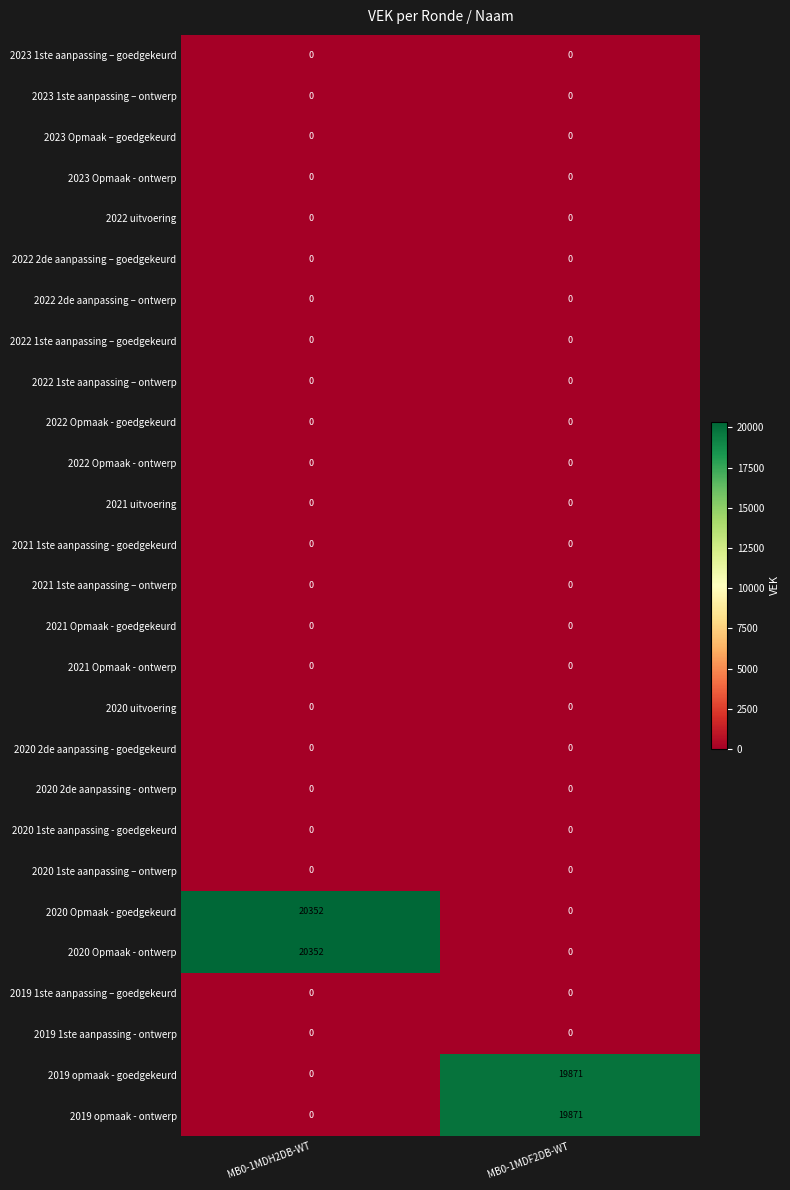

What is the spread (max minus min) of values at MB0-1MDF2DB-WT?

19871